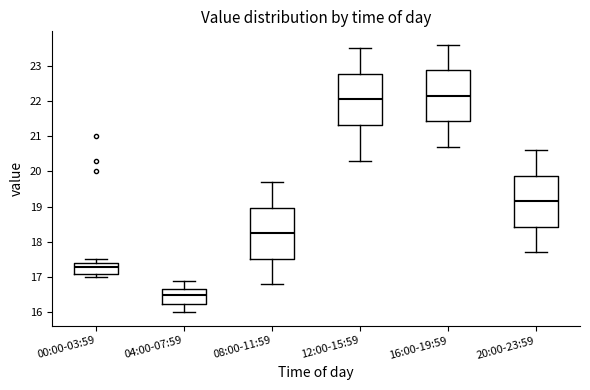

Reading left to right, transcribe this box plot: for each box, give where its median line is, the range the box spans, and where its two whiskers end, as read against the y-axis. The values are not printed on the chart, so give them approximately, as read against the axis.

00:00-03:59: median 17.3, box 17.1 to 17.4, whiskers 17.0 to 17.5
04:00-07:59: median 16.5, box 16.2 to 16.7, whiskers 16.0 to 16.9
08:00-11:59: median 18.3, box 17.5 to 19.0, whiskers 16.8 to 19.7
12:00-15:59: median 22.1, box 21.3 to 22.8, whiskers 20.3 to 23.5
16:00-19:59: median 22.2, box 21.4 to 22.9, whiskers 20.7 to 23.6
20:00-23:59: median 19.2, box 18.4 to 19.9, whiskers 17.7 to 20.6